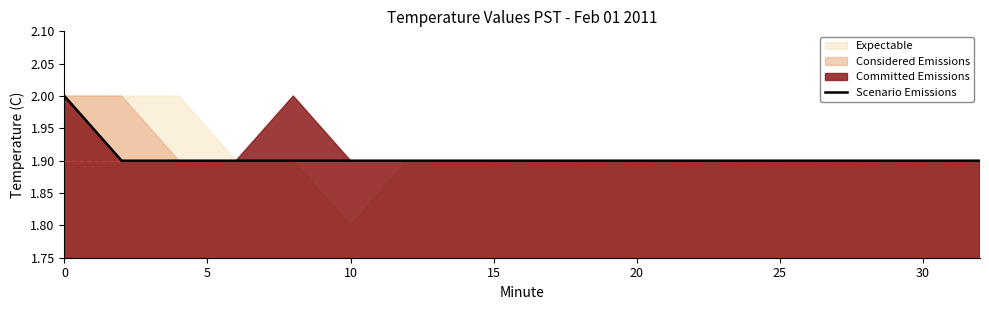

What is the maximum value for Scenario Emissions?

2.0